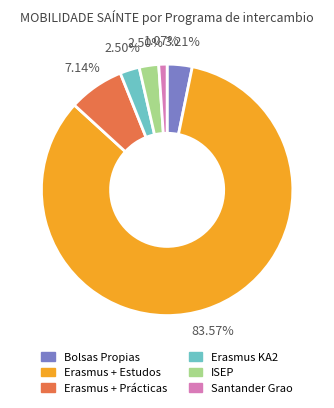

Between Santander Grao and ISEP, which is larger?

ISEP